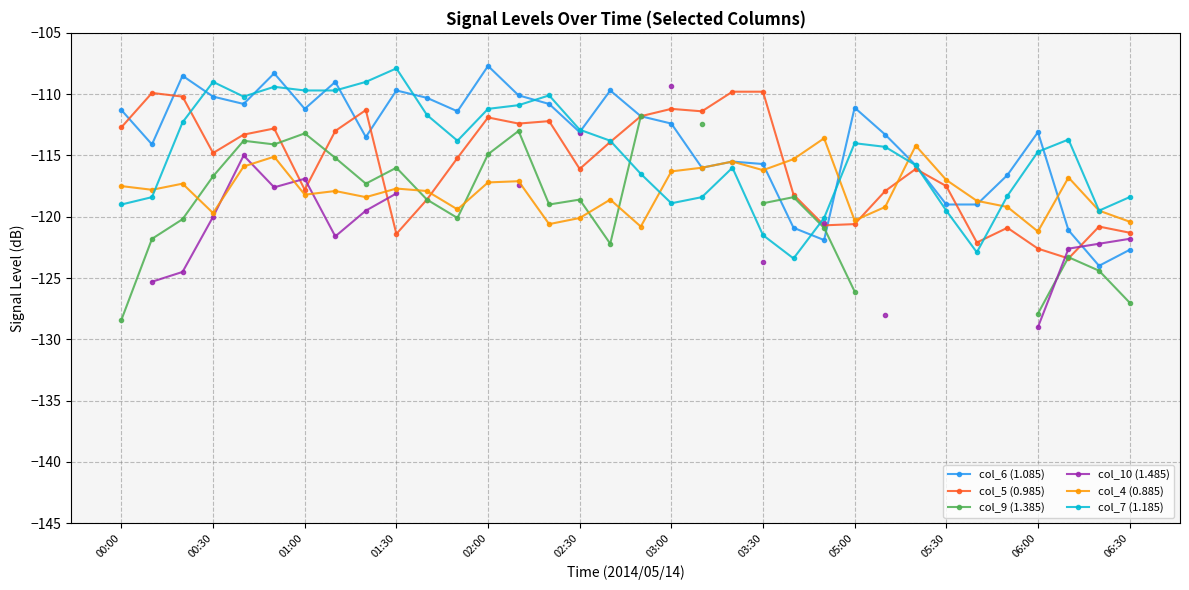

The col_4 (0.885) series shows -29.6 at 06:00. True or false?

False